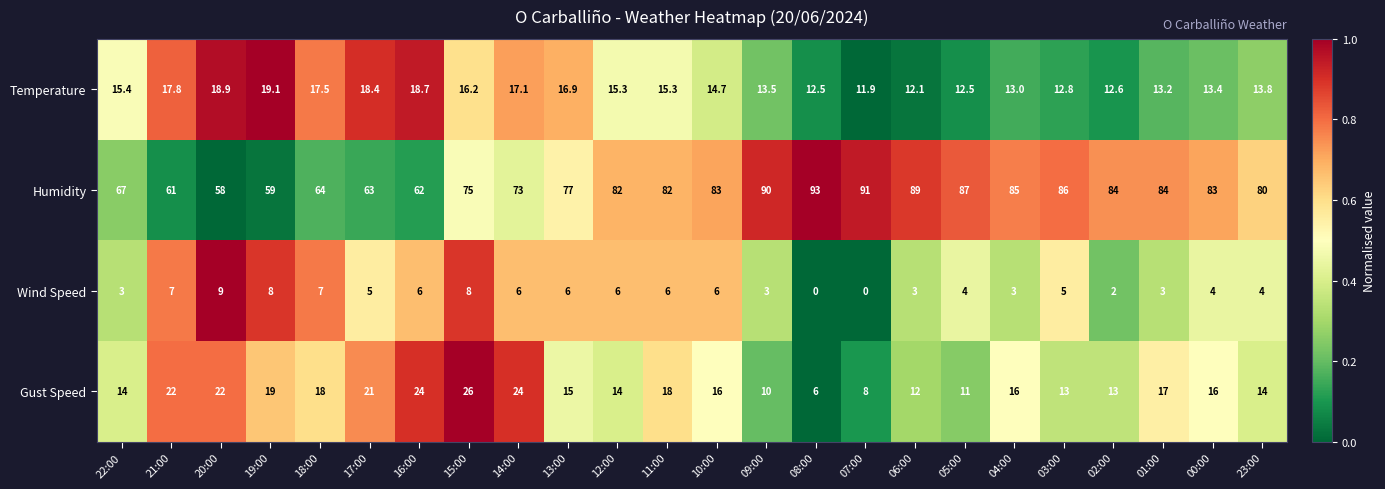

How many series are shown in this chart?

4